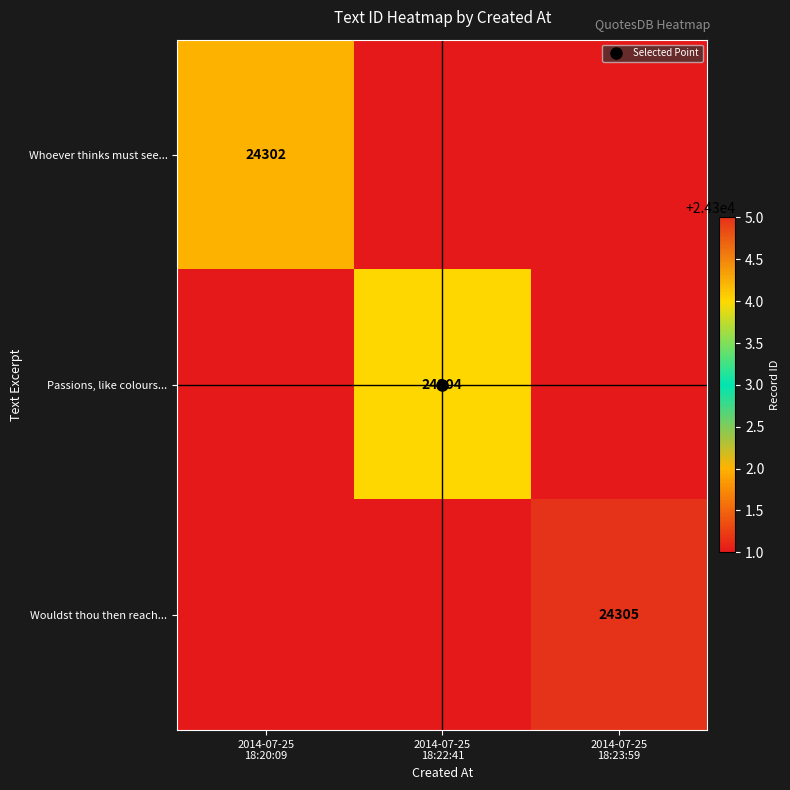

Is the value of Whoever thinks must see... at 2014-07-25 18:20:09 greater than the value of Passions, like colours... at 2014-07-25 18:20:09?

Yes